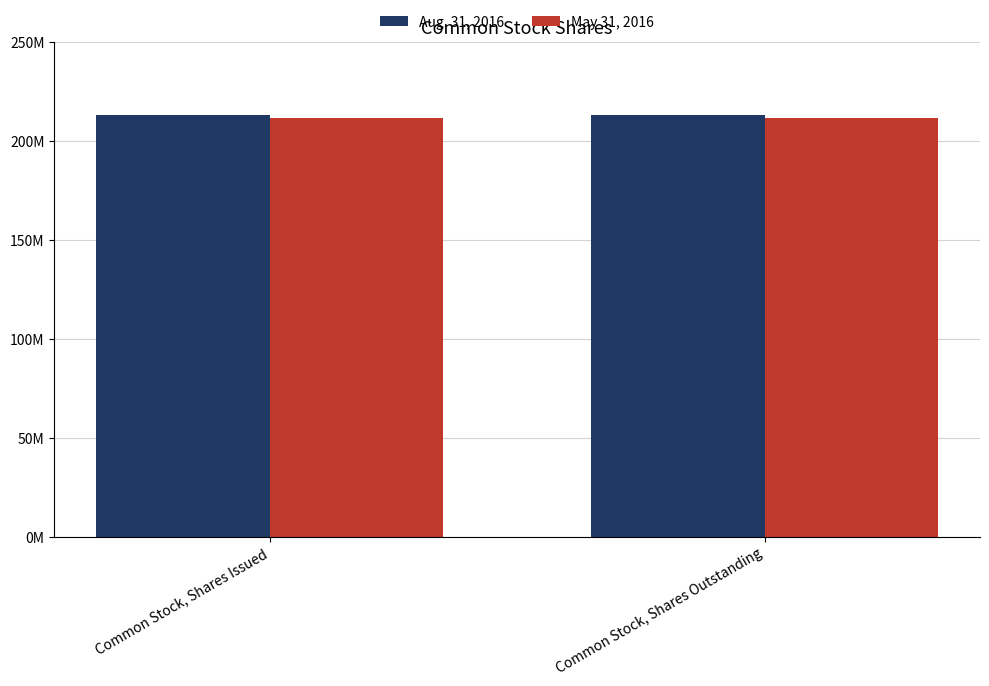

At which category does the chart reach its minimum across all series?

Common Stock, Shares Issued